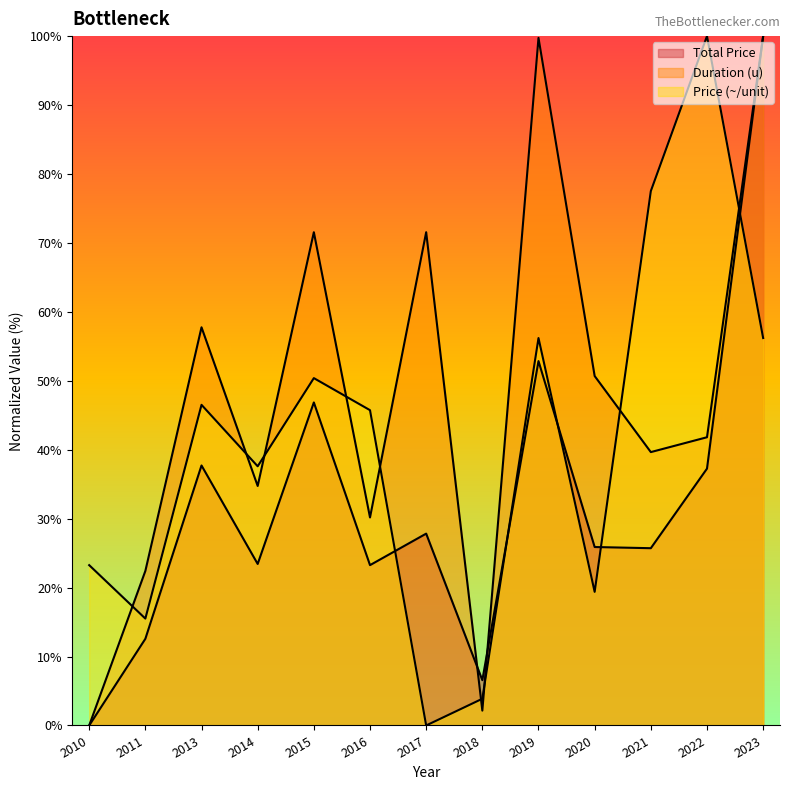

Where does the Price (~/unit) series first go above 45?

2013